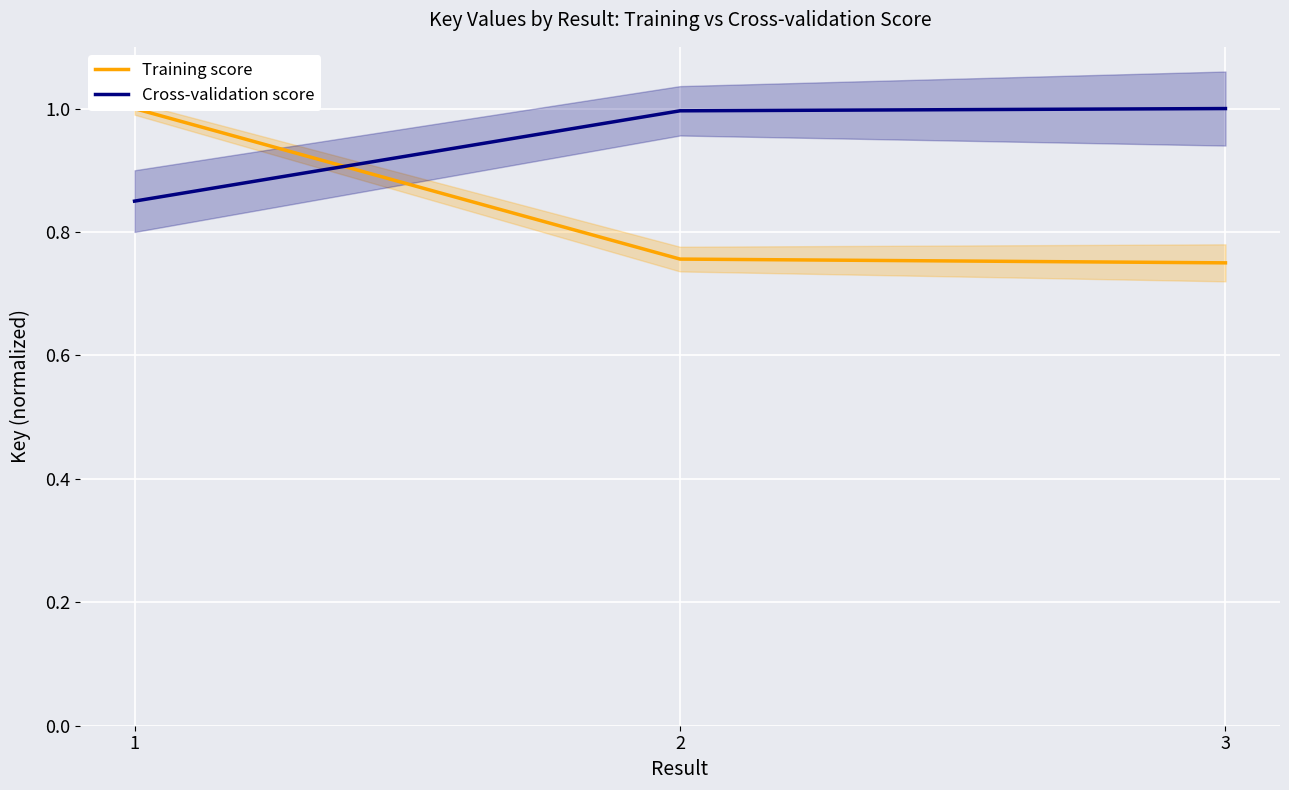

What is the value of the Training score point at the 3rd from the left?

0.8